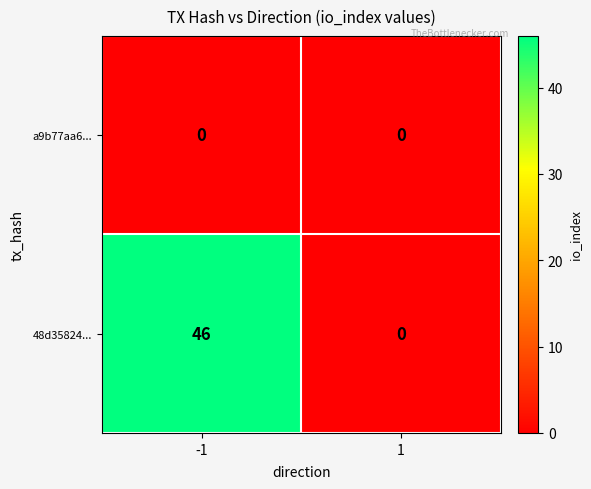

At how many categories does at least one series exceed 3?

1